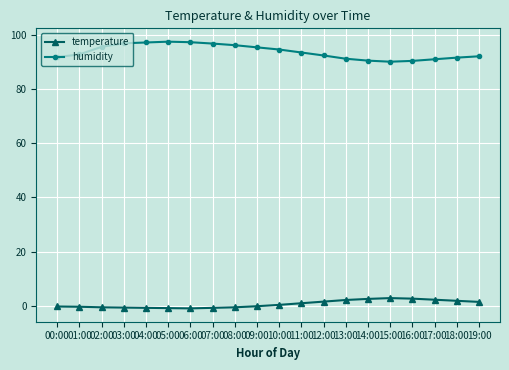

What is the smallest value displayed?

-1.0